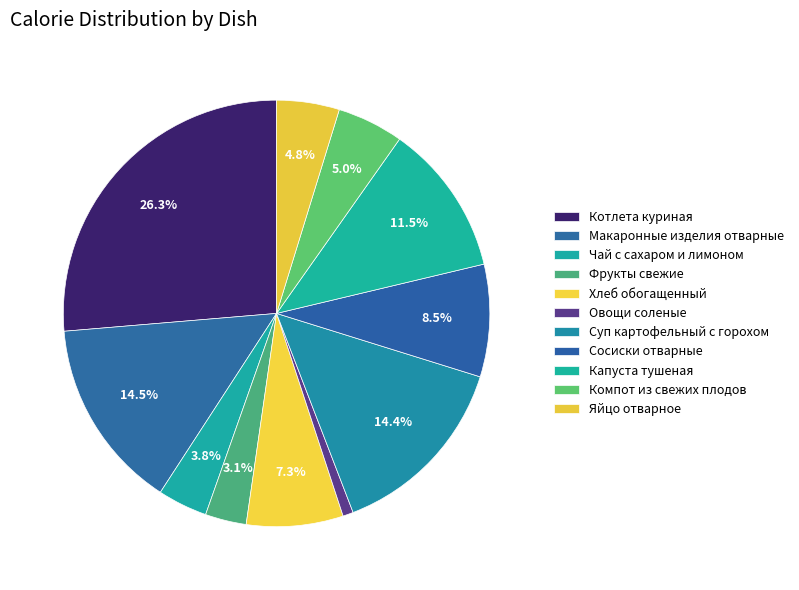

How many slices are in this pie chart?

11